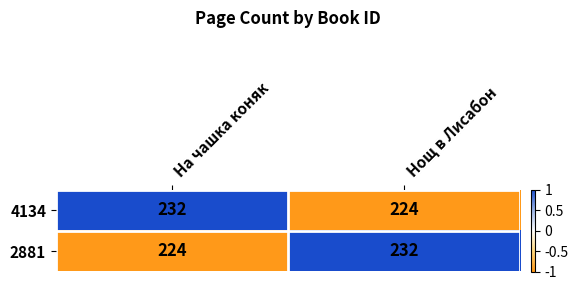

Is it true that 2881 equals 92 at Нощ в Лисабон?

False